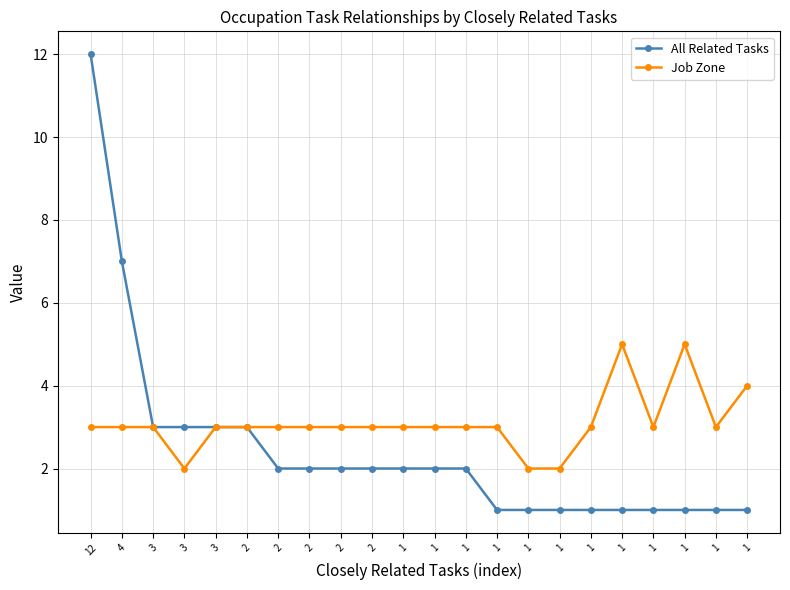

At which label does Job Zone reach its minimum?

3